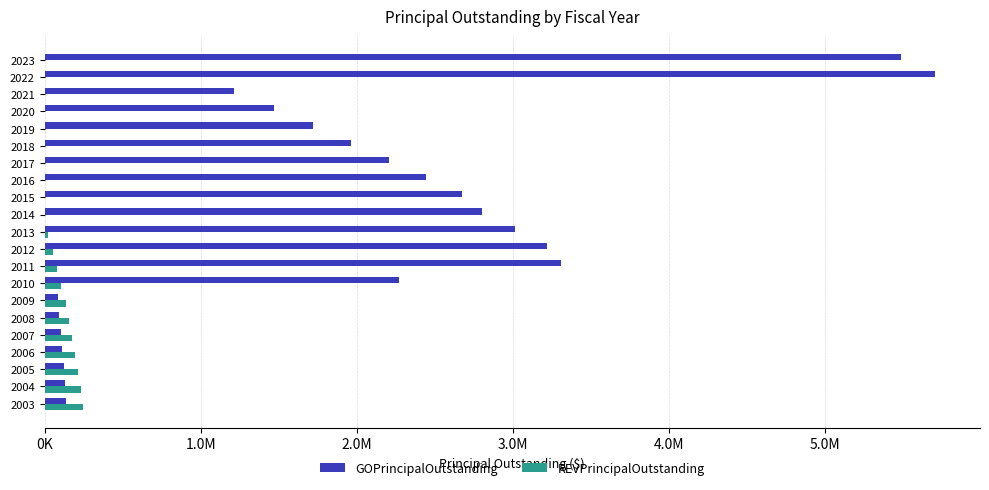

What are all the series names shown in the legend?

GOPrincipalOutstanding, REVPrincipalOutstanding